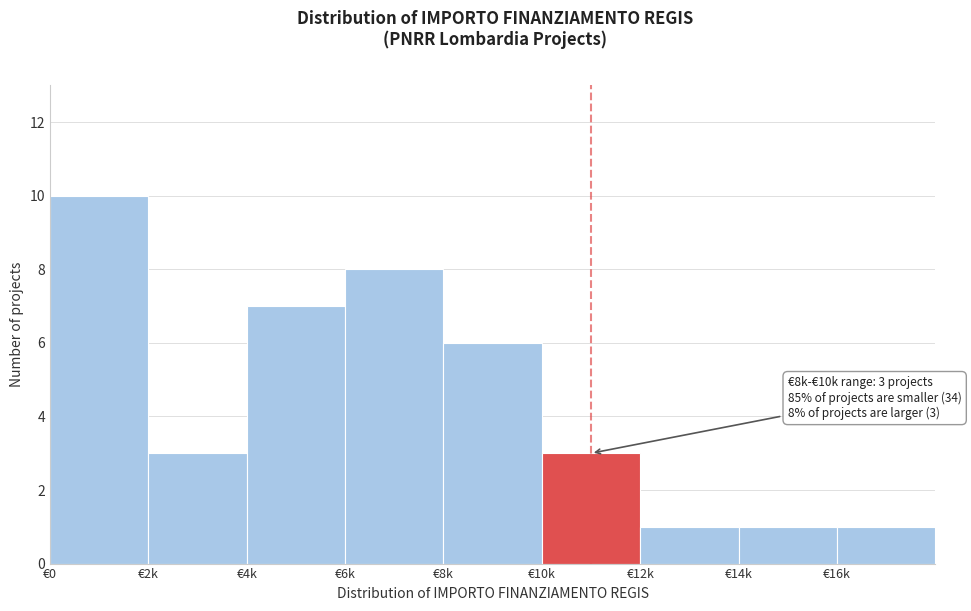

Reading right to left, what are all the values shown in this chart?

1	1	1	3	6	8	7	3	10